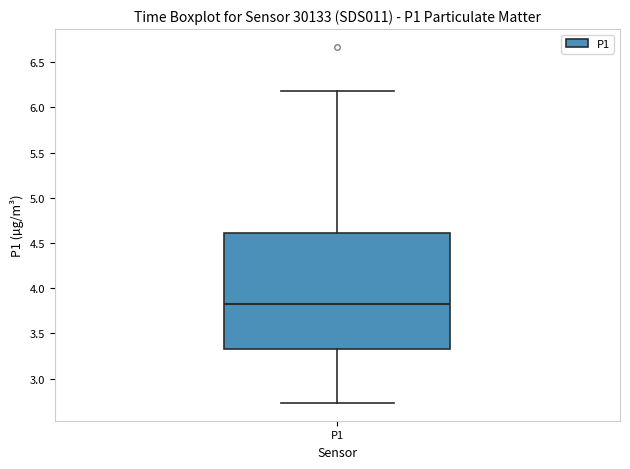

Transcribe this box plot: give where the median line is, the range the box spans, and where the two whiskers end, as read against the y-axis. The values are not printed on the chart, so give them approximately, as read against the axis.

median 3.80, box 3.30 to 4.60, whiskers 2.75 to 6.20